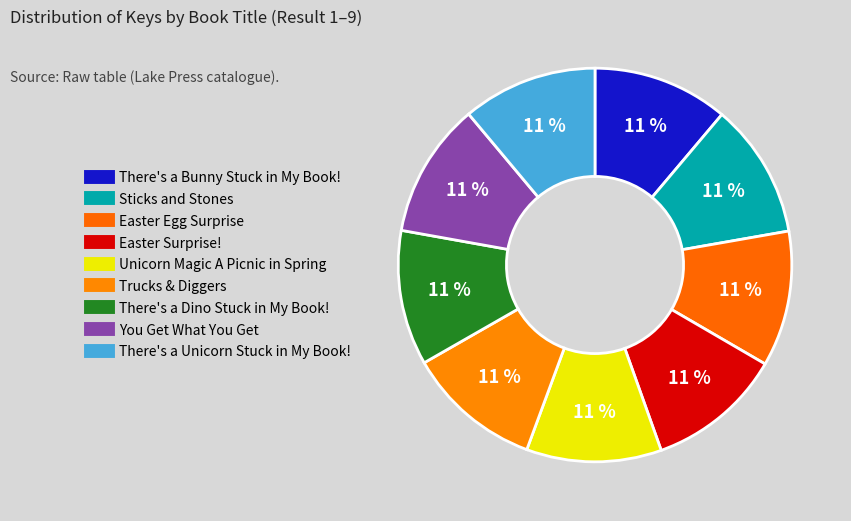

Is there a majority slice in this chart?

No